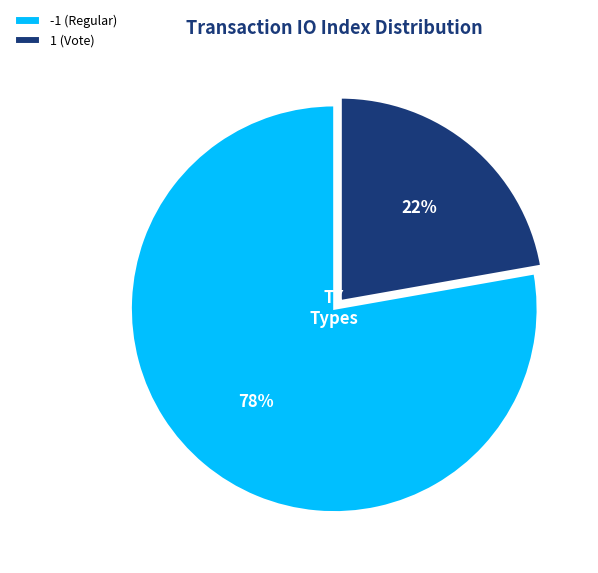

The -1 (Regular) slice represents 78% of the pie. True or false?

True